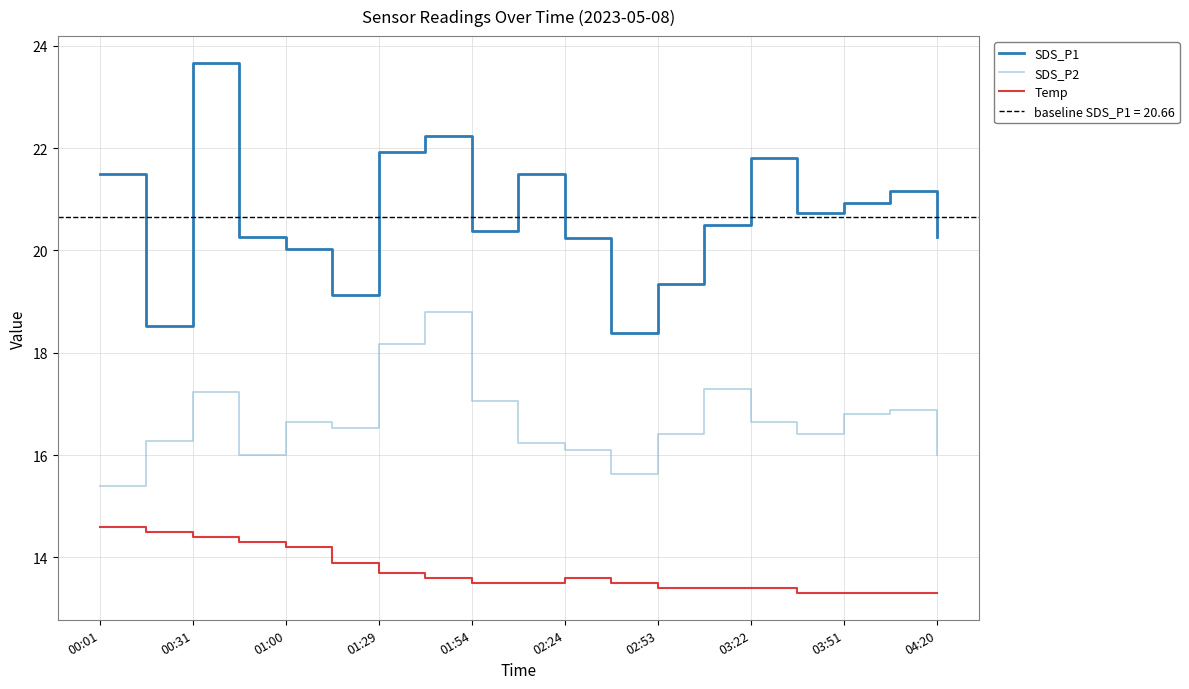

What are all the series names shown in the legend?

SDS_P1, SDS_P2, Temp